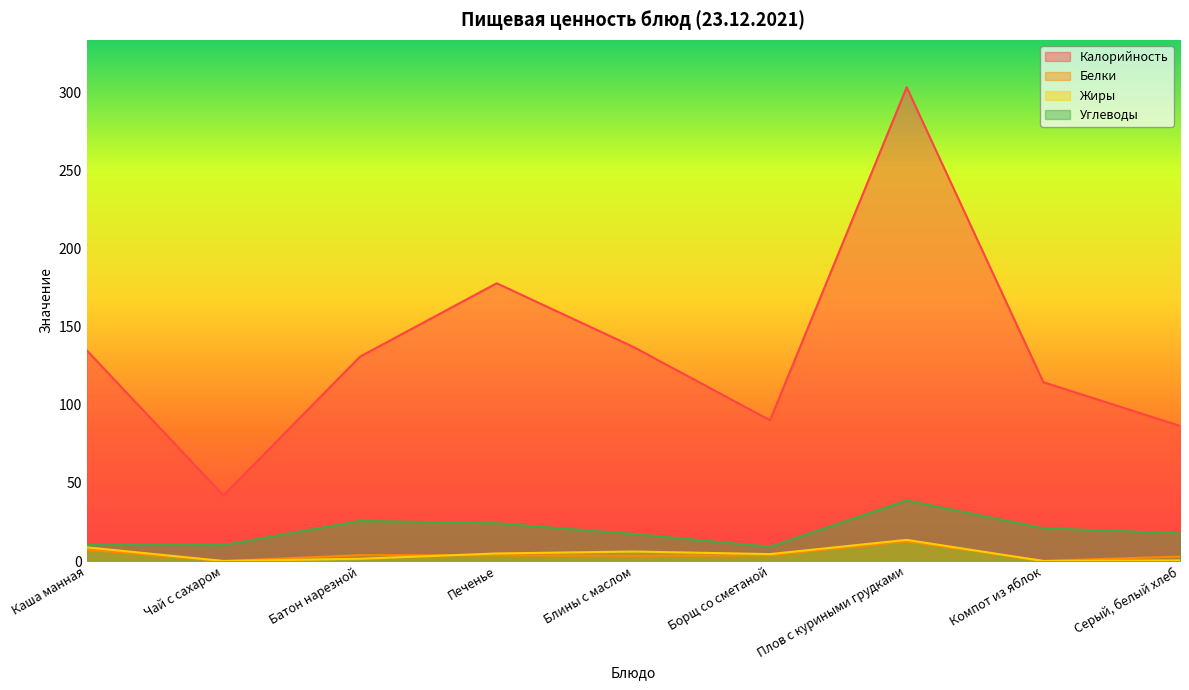

Rank the series at Плов с куриными грудками from highest to lowest value.

Калорийность, Углеводы, Жиры, Белки